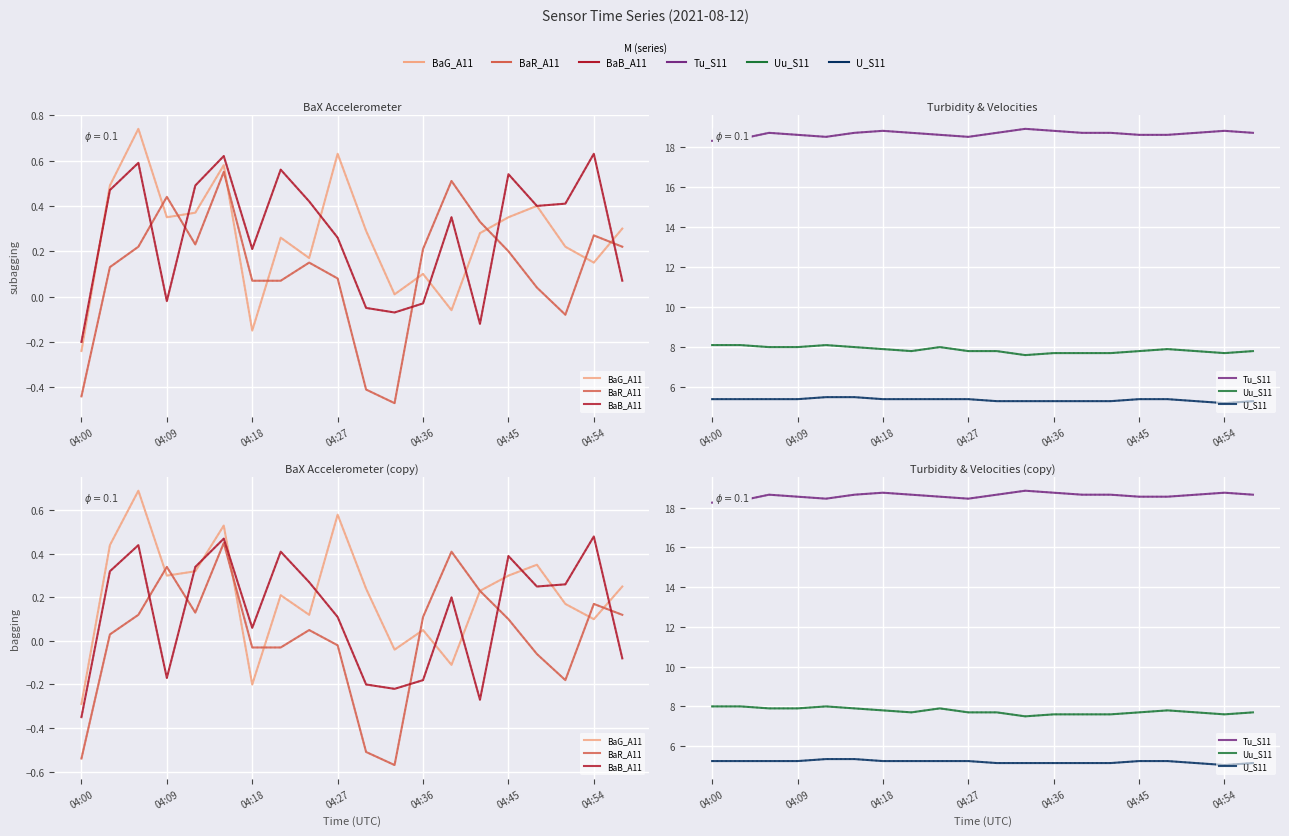

How many distinct data groups are displayed?

6